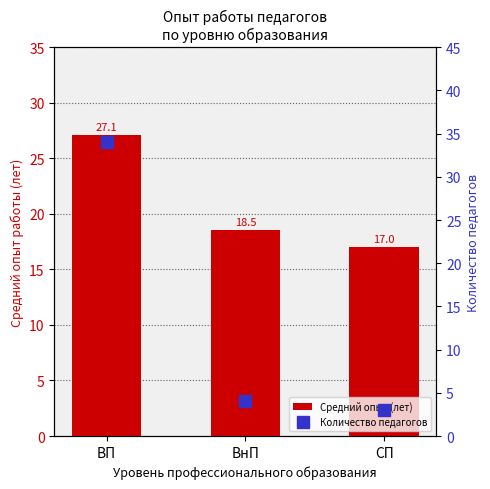

Rank the series by their average value, from highest to lowest.

Средний опыт (лет), Количество педагогов